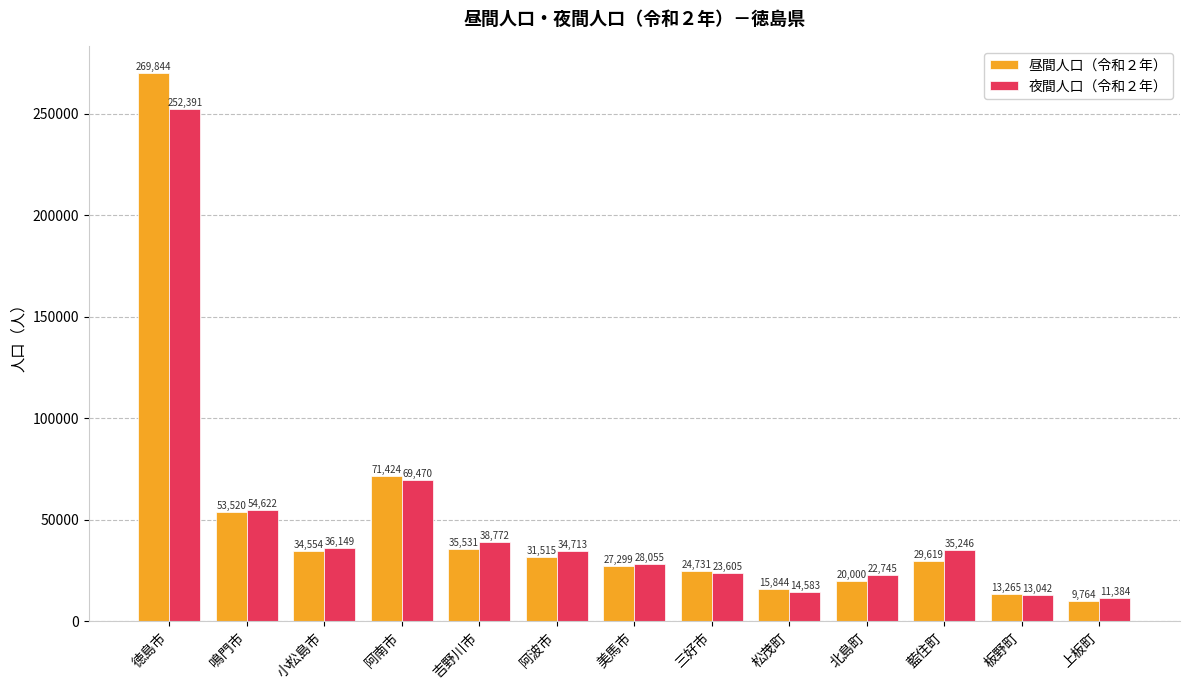

What is the lowest value of the 昼間人口（令和２年） series?

9764